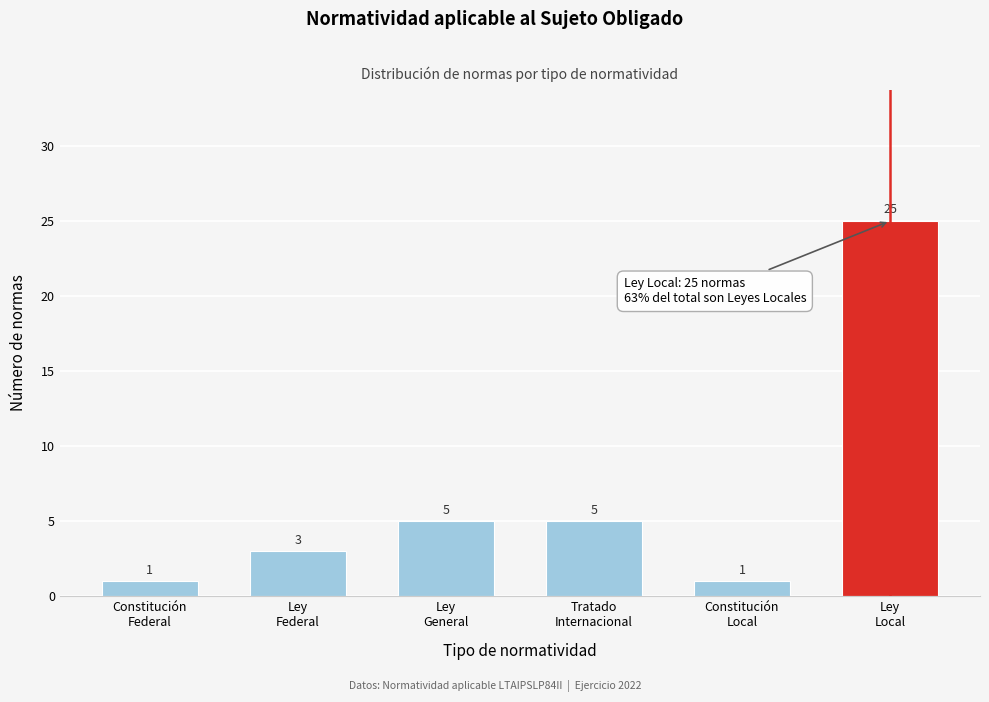

Reading left to right, what are all the values shown in this chart?

1	3	5	5	1	25